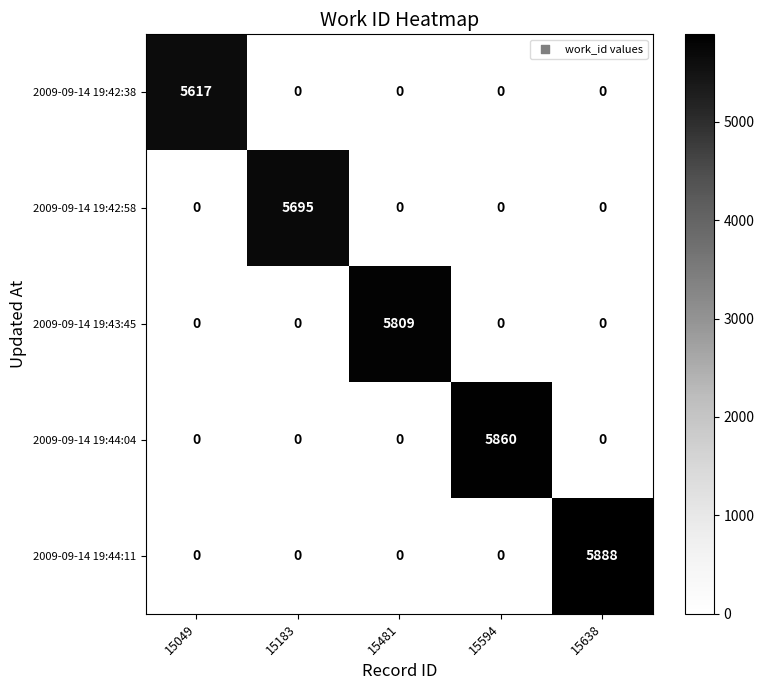

Is it true that 2009-09-14 19:42:38 equals 0 at 15481?

True